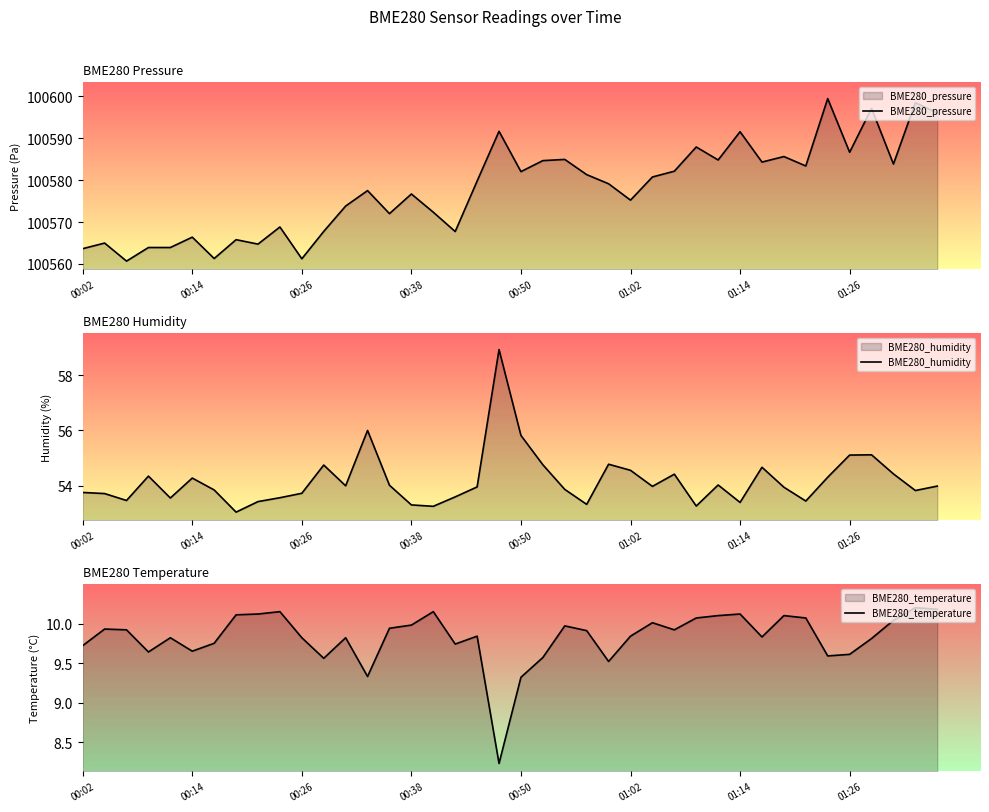

Which has a higher value, 38 or 11?

38